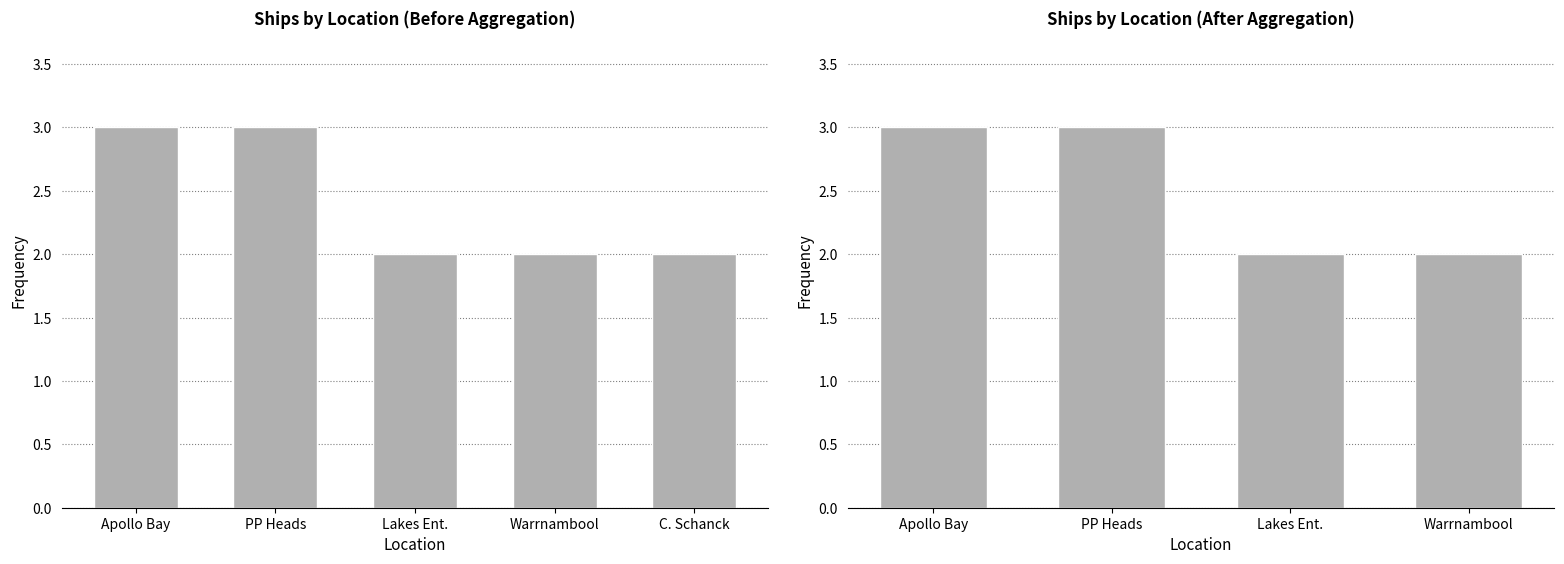

Are the bars grouped side by side (vs. stacked)?

No